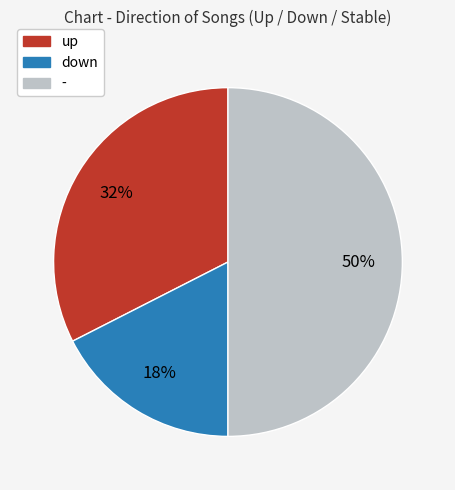

True or false: - accounts for 60% of the total.

False